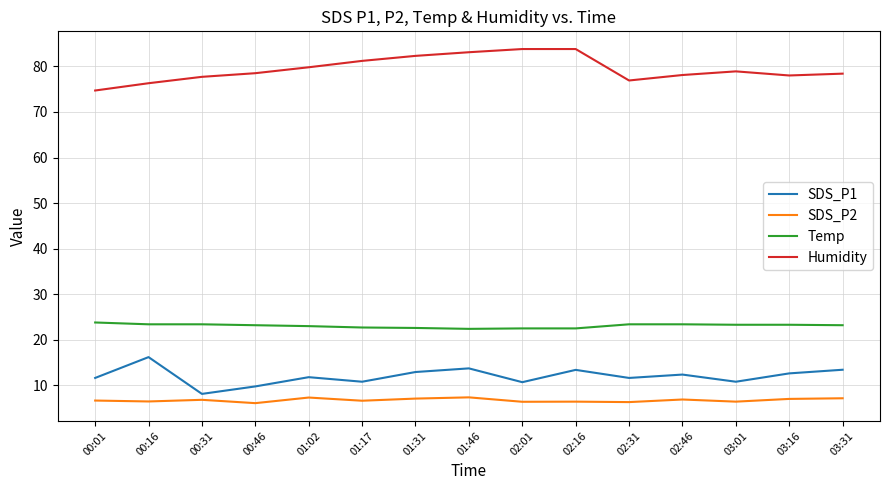

What is the difference between the maximum and minimum values in the Humidity series?

9.1